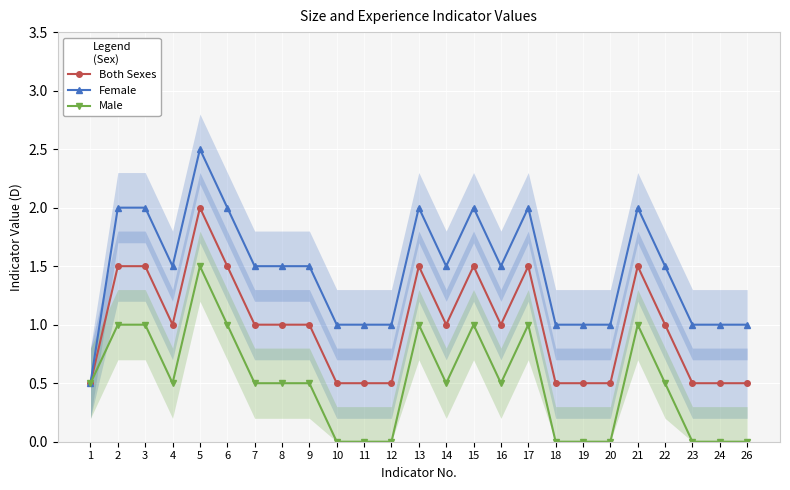

Where does the Both Sexes series first go above 1?

2